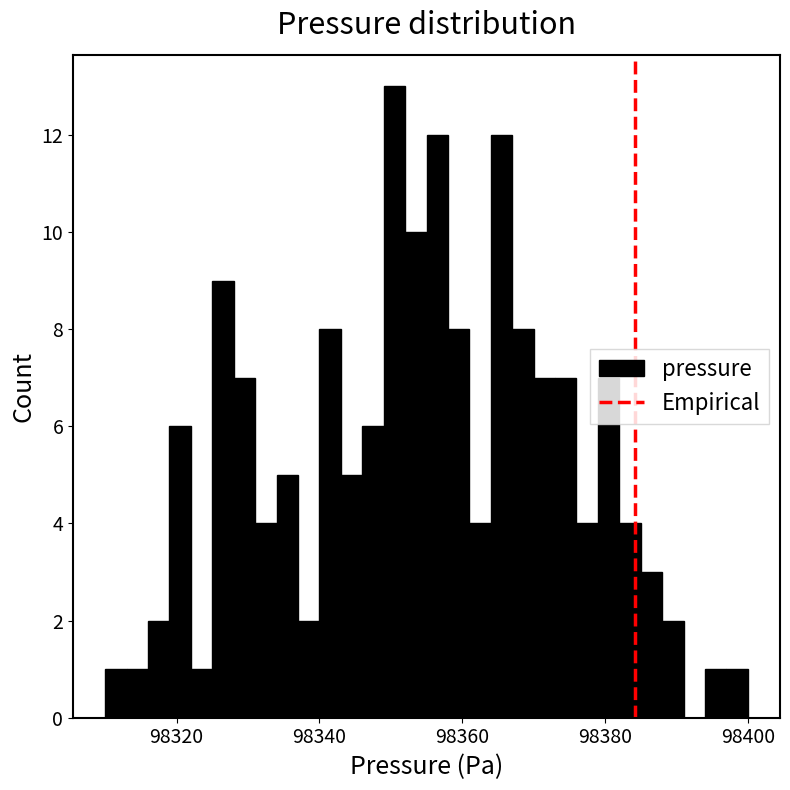

Around what value on the x-axis is the tallest bar? Give the approximate position of its centre, as read against the axis.

98350